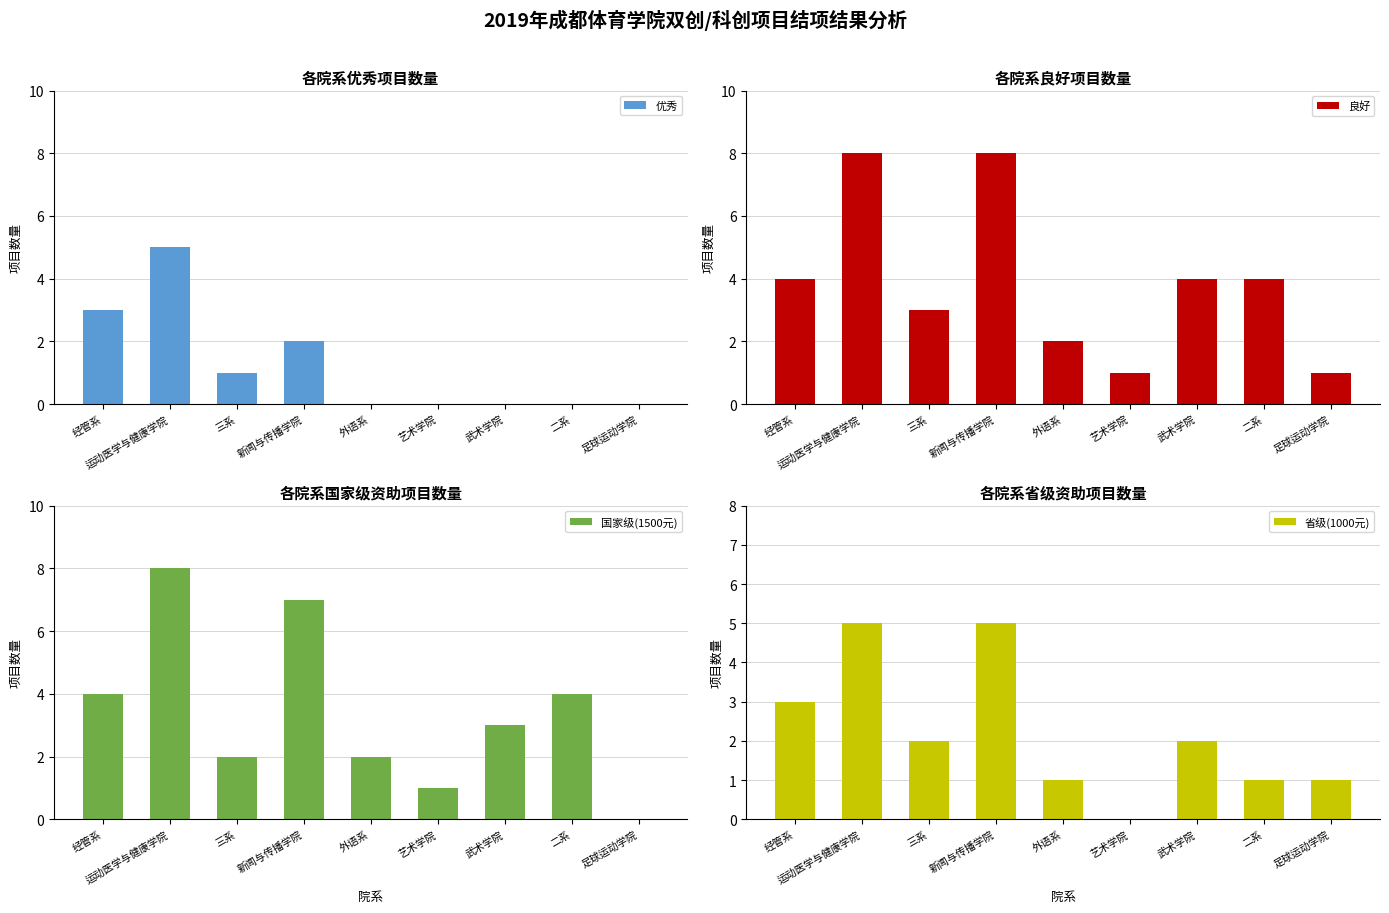

What is the greatest value displayed?

8